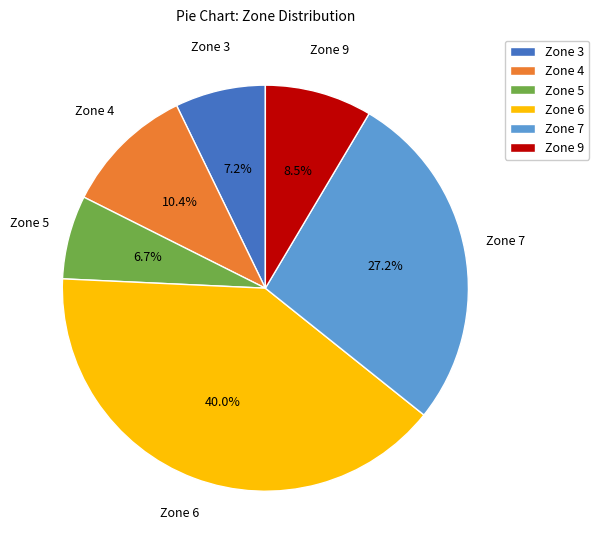

Does any single category account for the majority?

No